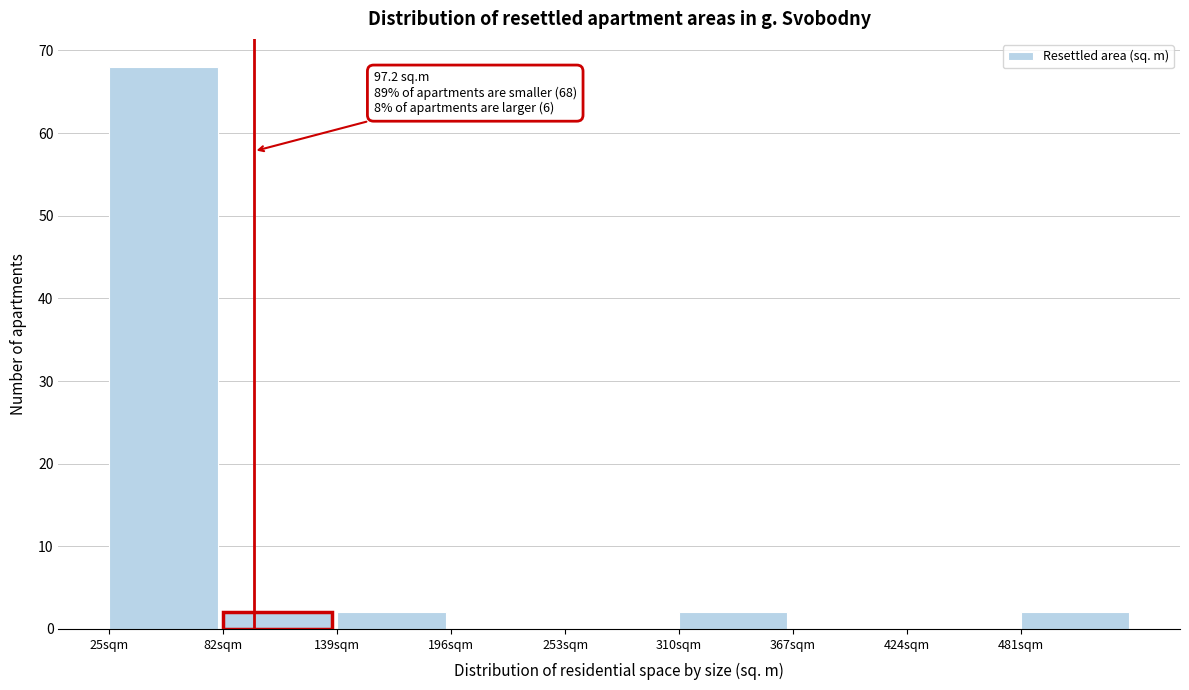

Which range on the x-axis has the tallest bar?

25 to 82